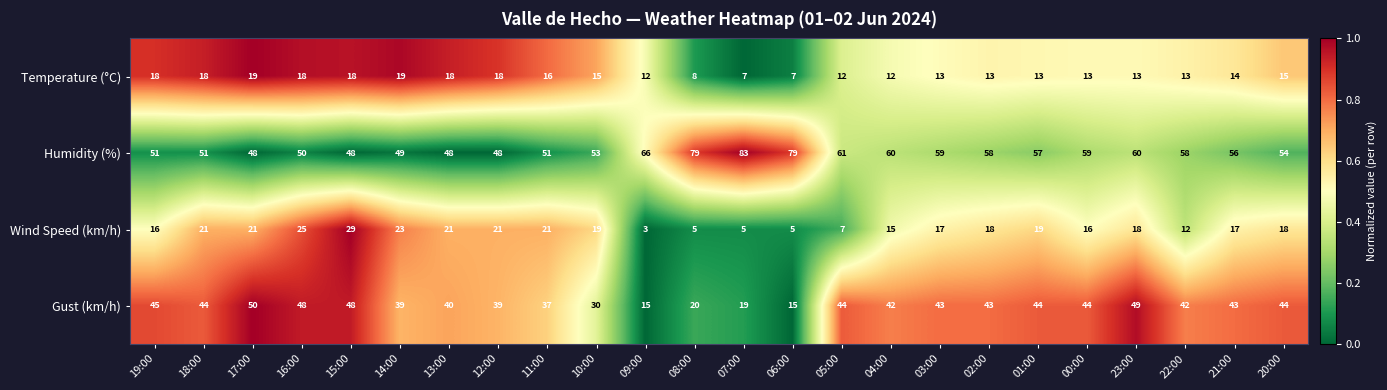

The Temperature (°C) series shows 13 at 02:00. True or false?

True